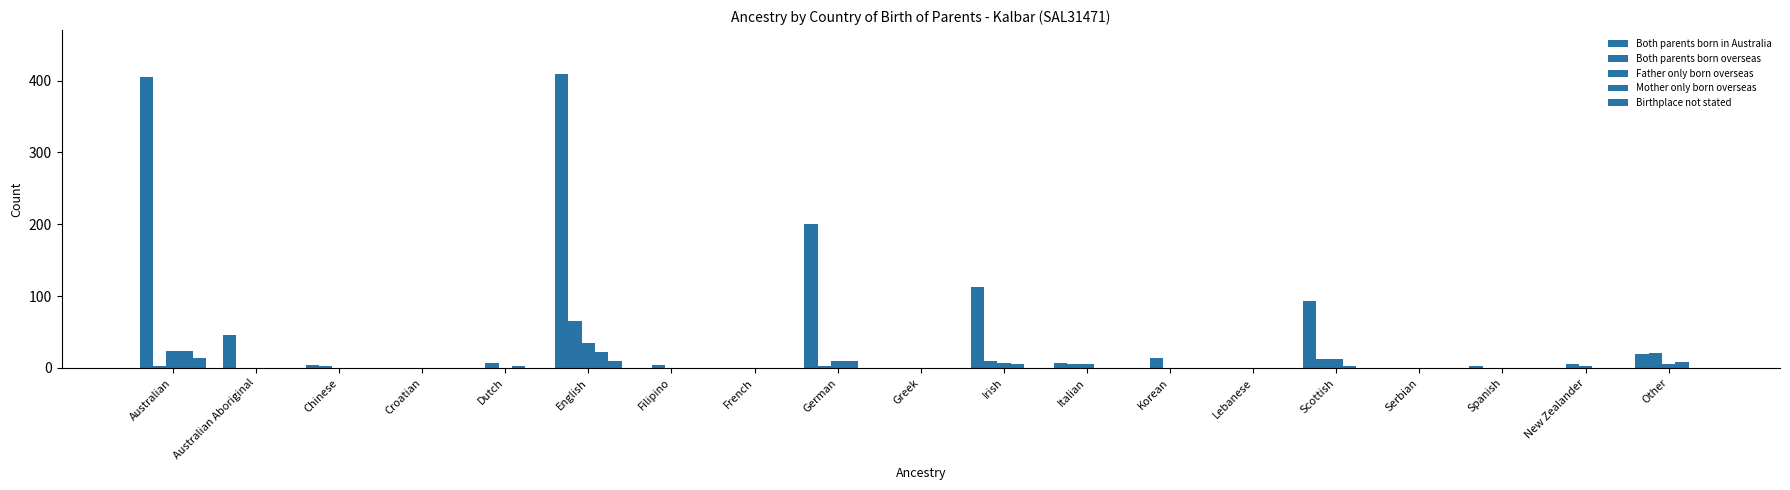

Is the value of Both parents born in Australia at Serbian greater than the value of Birthplace not stated at Korean?

No